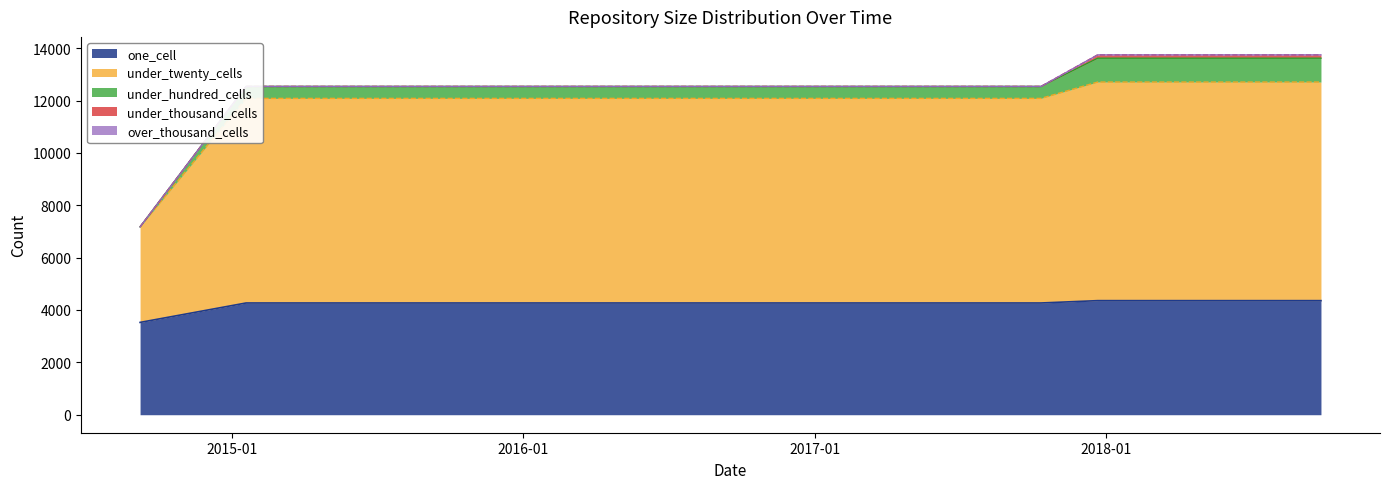

Reading left to right, list all the values displayed in this chart.

one_cell: 2014-09-08=3526	2015-01-19=4268	2015-04-09=4268	2015-07-03=4268	2015-10-01=4268	2016-01-04=4268	2016-04-05=4268	2016-07-04=4268	2016-10-07=4268	2016-12-27=4268	2017-04-12=4268	2017-07-24=4268	2017-10-12=4268	2017-12-22=4357	2018-04-09=4357	2018-07-11=4357	2018-09-28=4357
under_twenty_cells: 2014-09-08=3647	2015-01-19=7813	2015-04-09=7813	2015-07-03=7813	2015-10-01=7813	2016-01-04=7813	2016-04-05=7813	2016-07-04=7813	2016-10-07=7813	2016-12-27=7813	2017-04-12=7813	2017-07-24=7813	2017-10-12=7813	2017-12-22=8348	2018-04-09=8348	2018-07-11=8348	2018-09-28=8348
under_hundred_cells: 2014-09-08=1	2015-01-19=457	2015-04-09=457	2015-07-03=457	2015-10-01=457	2016-01-04=457	2016-04-05=457	2016-07-04=457	2016-10-07=457	2016-12-27=457	2017-04-12=457	2017-07-24=457	2017-10-12=457	2017-12-22=911	2018-04-09=911	2018-07-11=911	2018-09-28=911
under_thousand_cells: 2014-09-08=0	2015-01-19=0	2015-04-09=0	2015-07-03=0	2015-10-01=0	2016-01-04=0	2016-04-05=0	2016-07-04=0	2016-10-07=0	2016-12-27=0	2017-04-12=0	2017-07-24=0	2017-10-12=0	2017-12-22=127	2018-04-09=127	2018-07-11=127	2018-09-28=127
over_thousand_cells: 2014-09-08=0	2015-01-19=0	2015-04-09=0	2015-07-03=0	2015-10-01=0	2016-01-04=0	2016-04-05=0	2016-07-04=0	2016-10-07=0	2016-12-27=0	2017-04-12=0	2017-07-24=0	2017-10-12=0	2017-12-22=0	2018-04-09=0	2018-07-11=0	2018-09-28=0